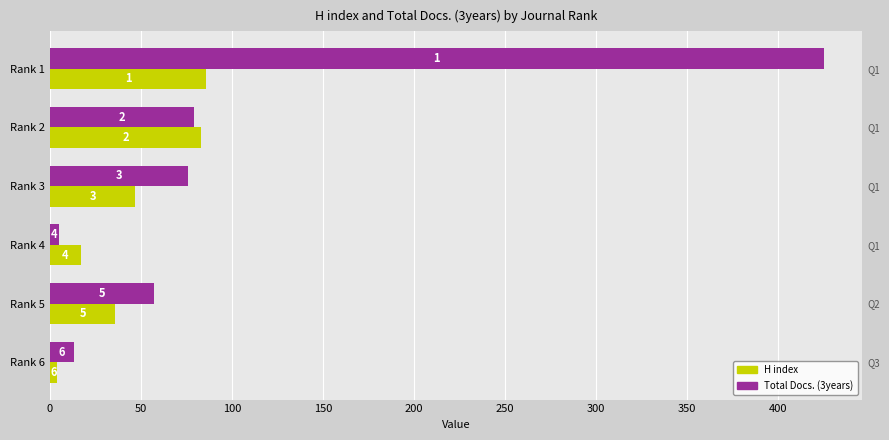

How many bars are there in total?

12